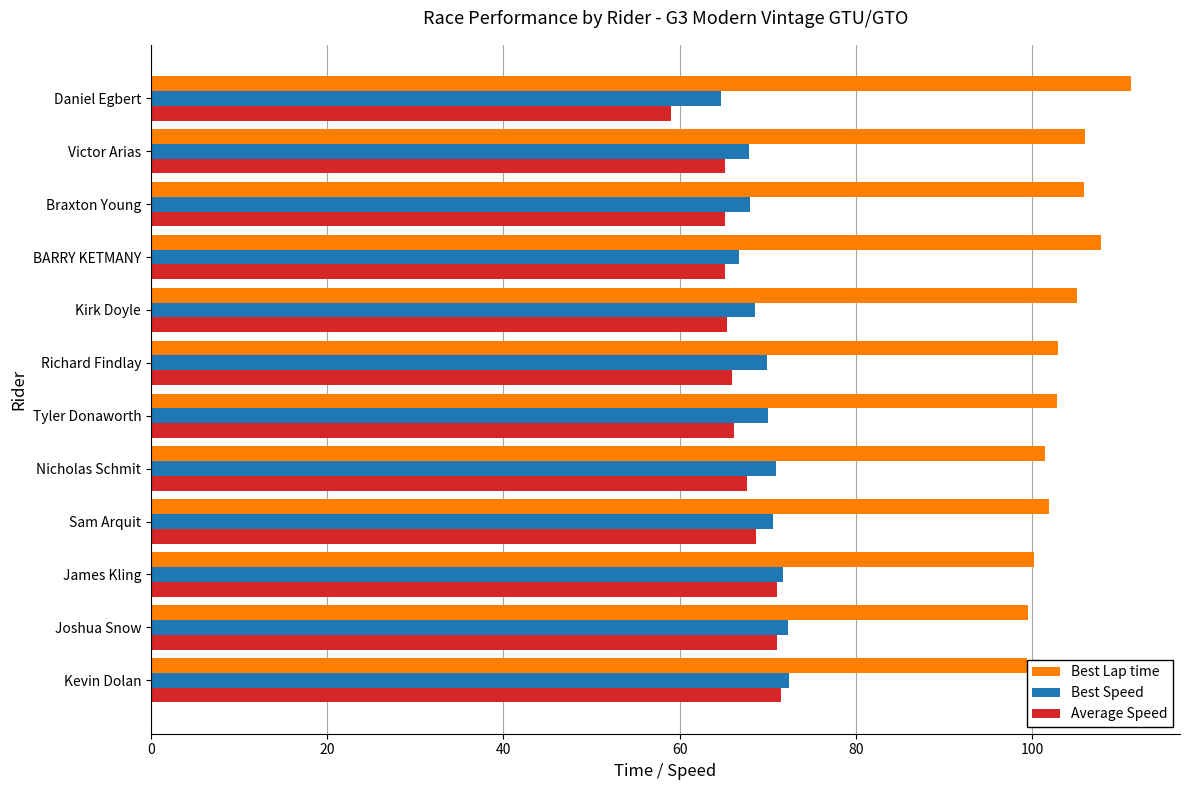

What is the difference between the maximum and minimum values in the Best Lap time series?

11.8